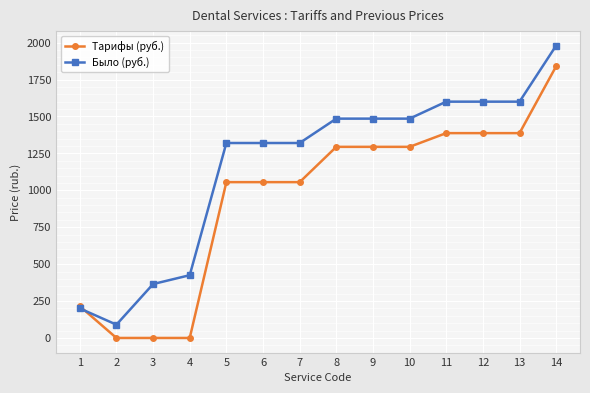

How many times do Tарифы (руб.) and Было (руб.) cross each other?

1